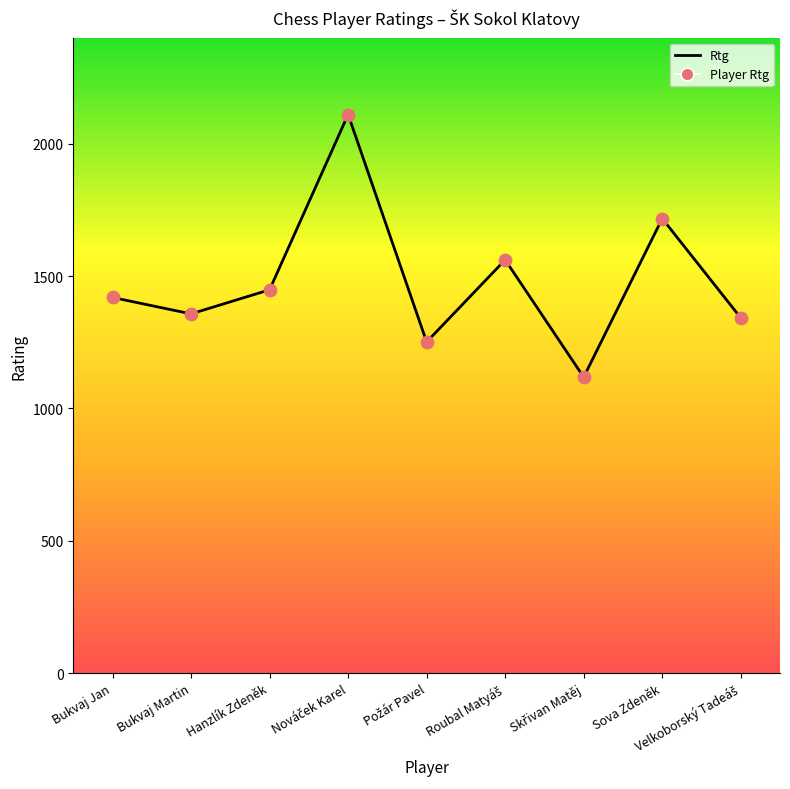

What is the change in value from Bukvaj Martin to Sova Zdeněk?

+360